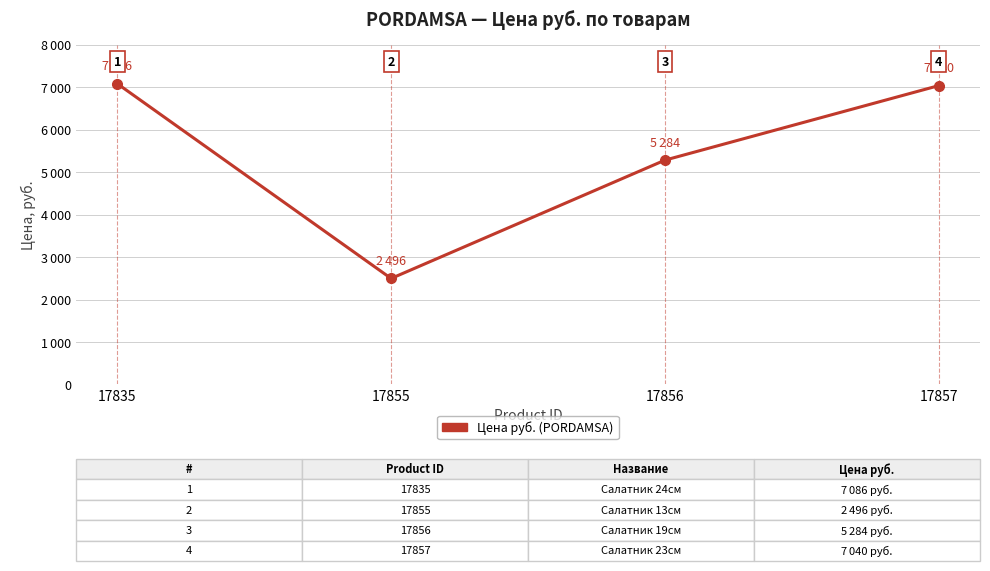

How many interior local valleys (lower than both neighbors) does the data have?

1